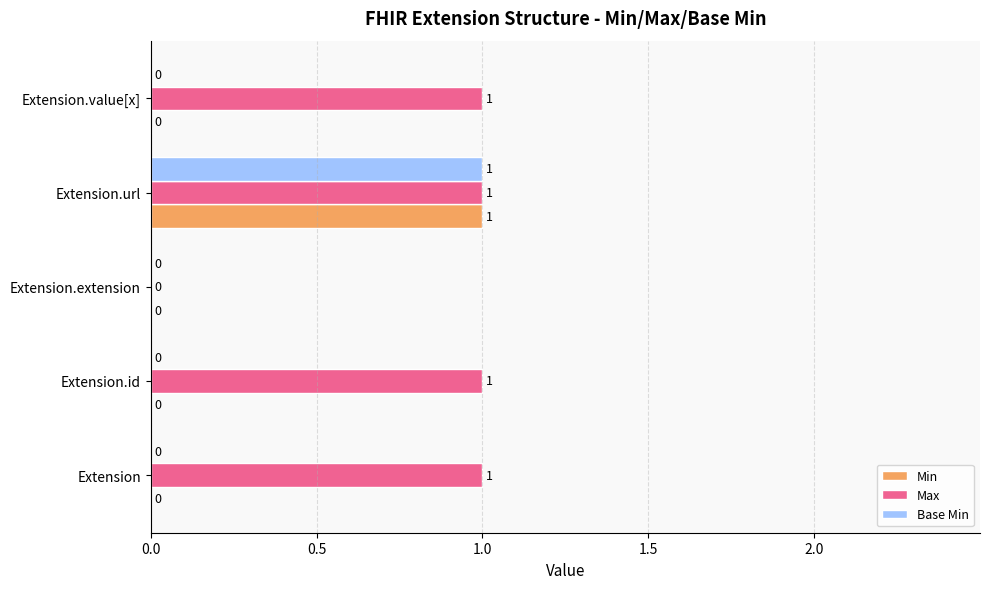

What is the sum of all Max values?

4